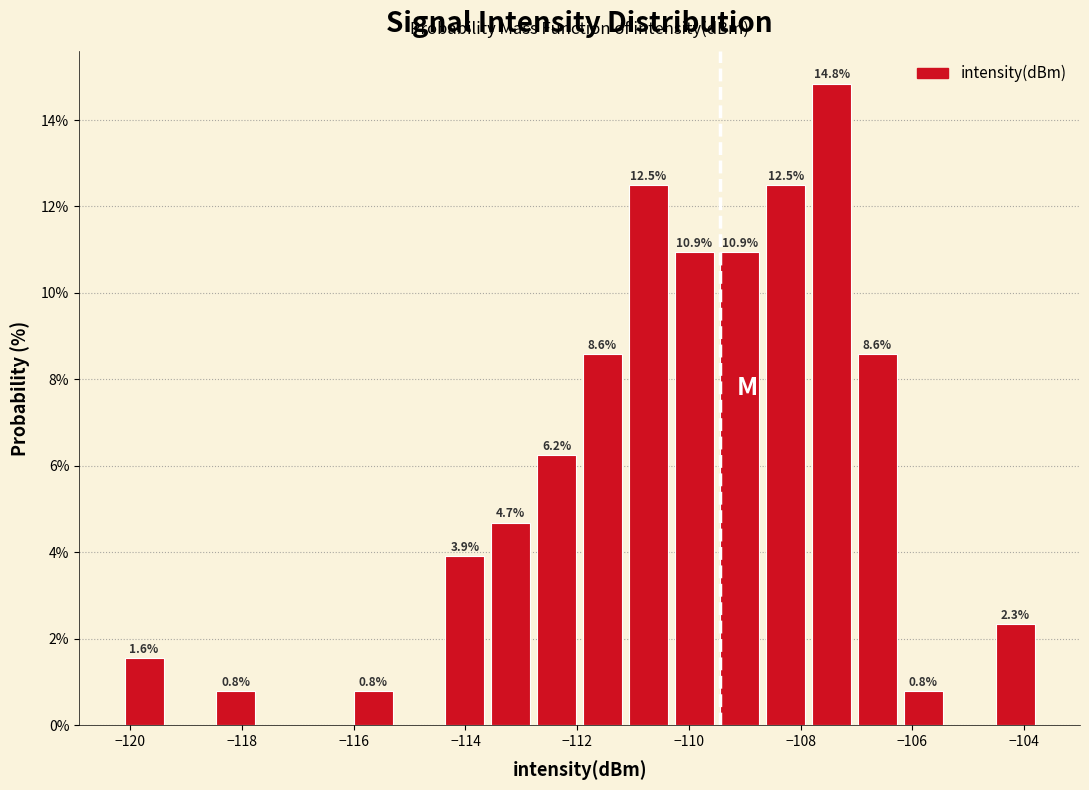

Over which range of the x-axis is the bar tallest?

-107.8 to -107.0